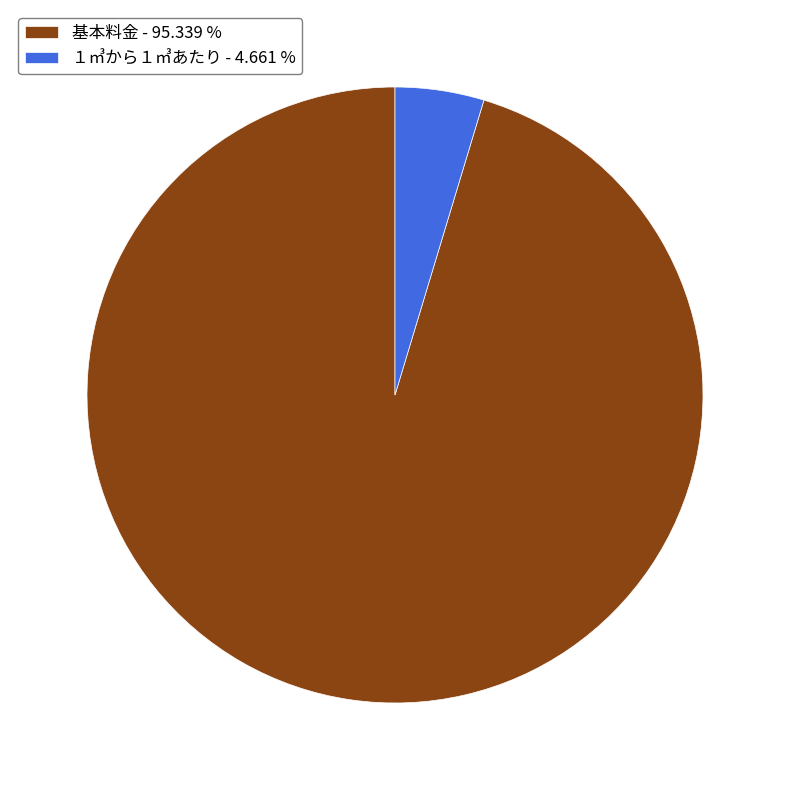

Is there a majority slice in this chart?

Yes